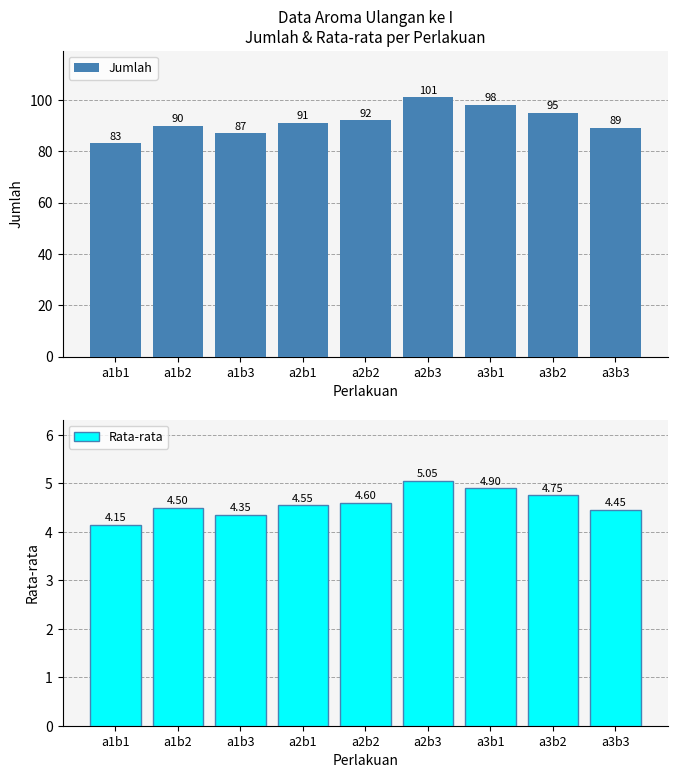

Count the number of data series in this chart.

2